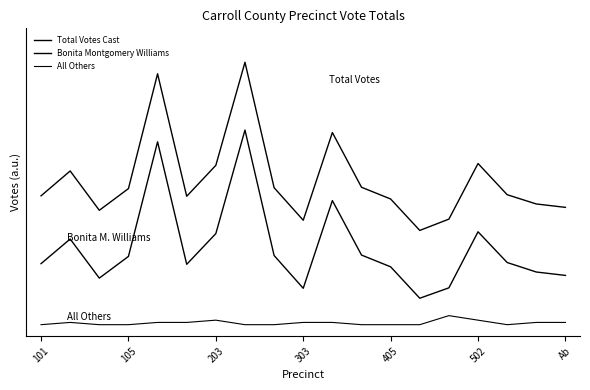

Does the chart display data point markers on the line(s)?

No